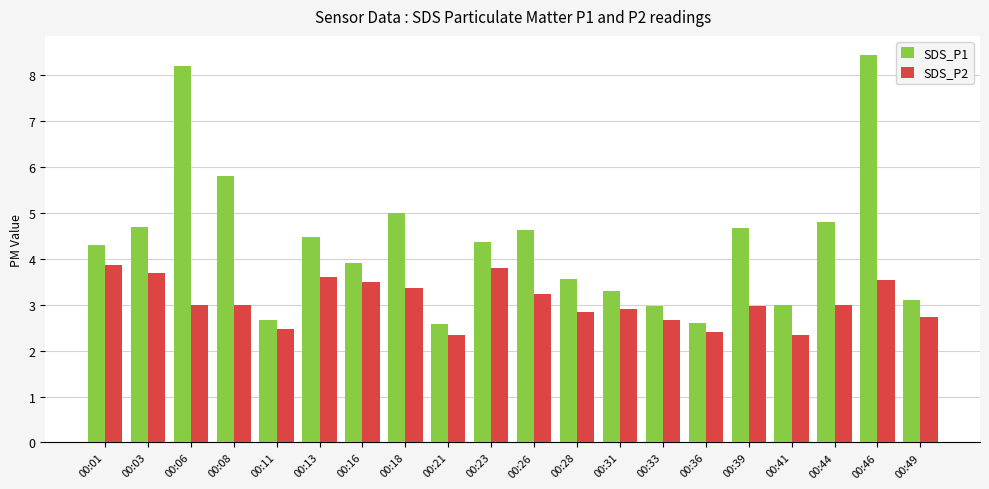

What is the sum of the SDS_P2 values at 00:49 and 00:11?

5.2